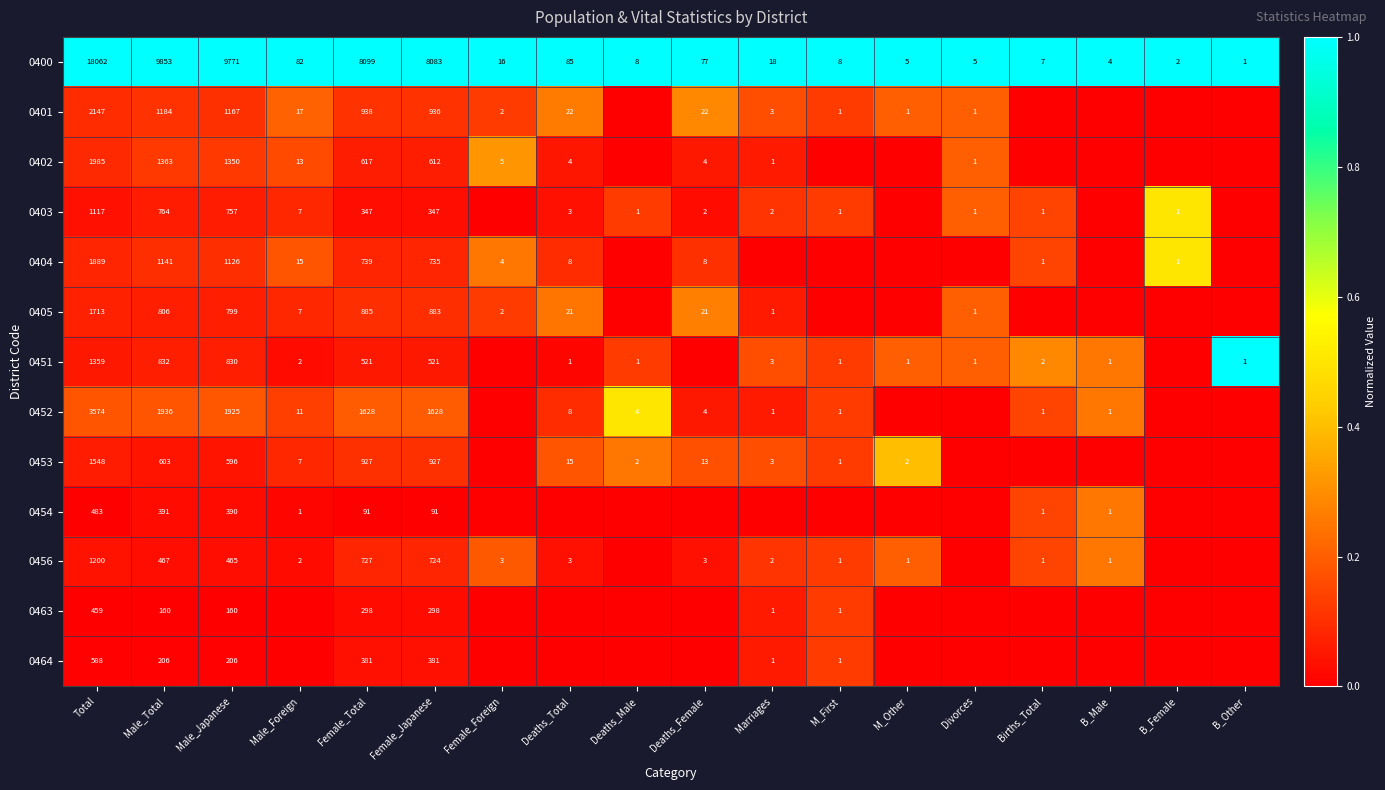

How many categories are shown in the chart?

18